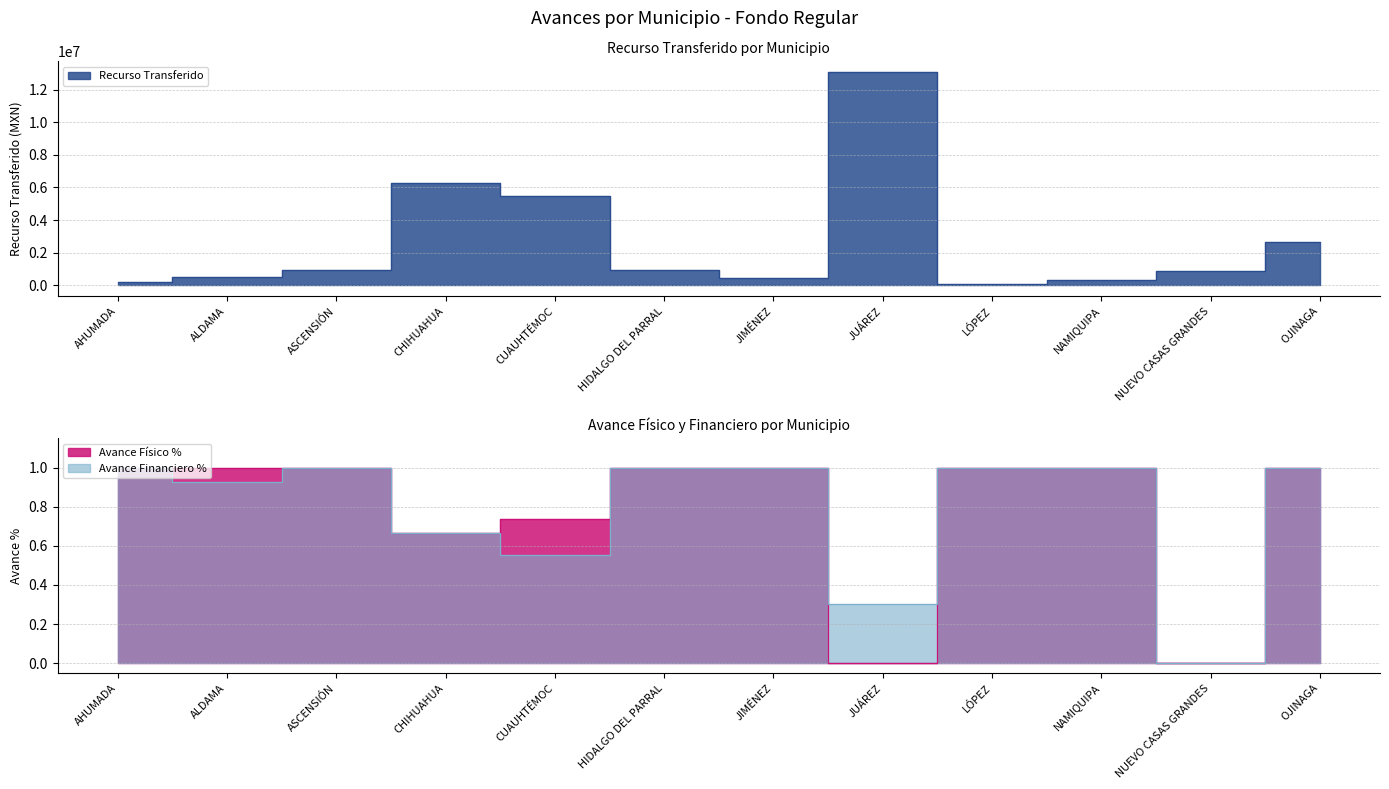

Where is the first local maximum for Avance Financiero %?

ASCENSIÓN